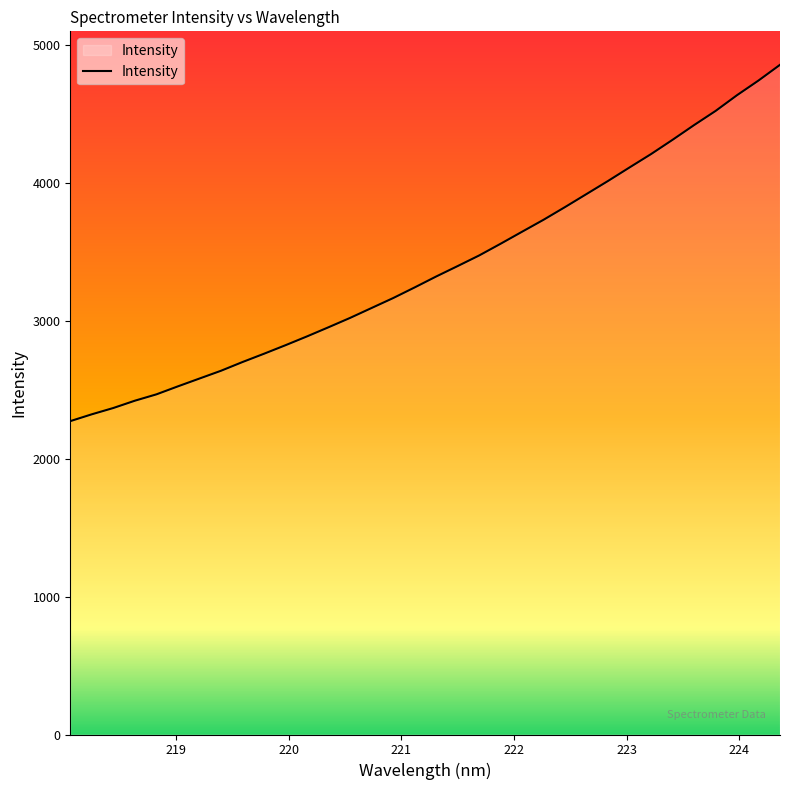

What is the maximum value shown in the chart?

4857.2